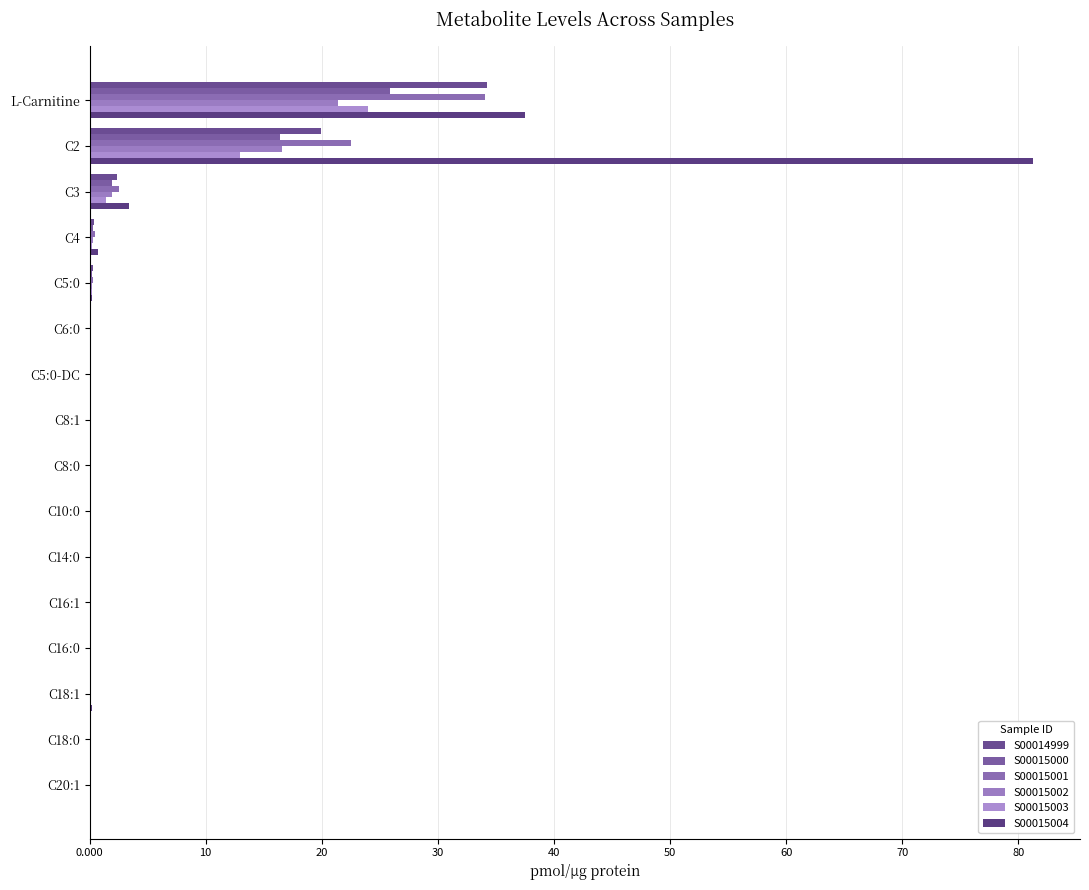

How many data points does each series have?

16